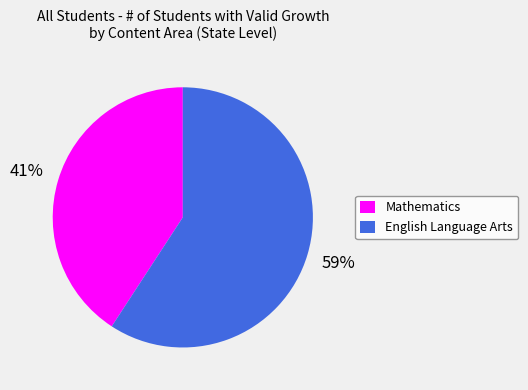

To the nearest percent, what percentage of the pie is English Language Arts?

59%